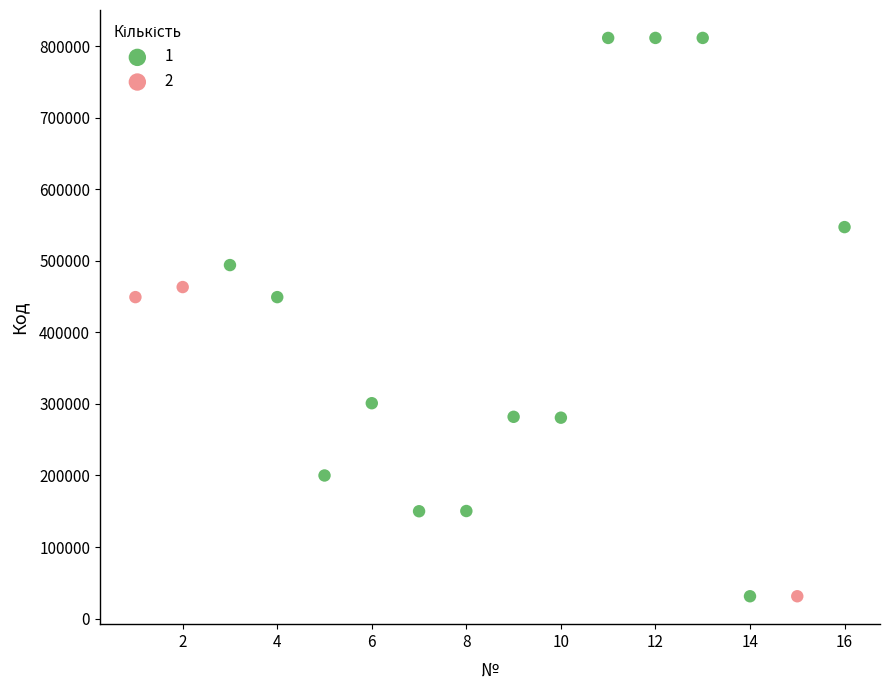

What are all the series names shown in the legend?

1, 2